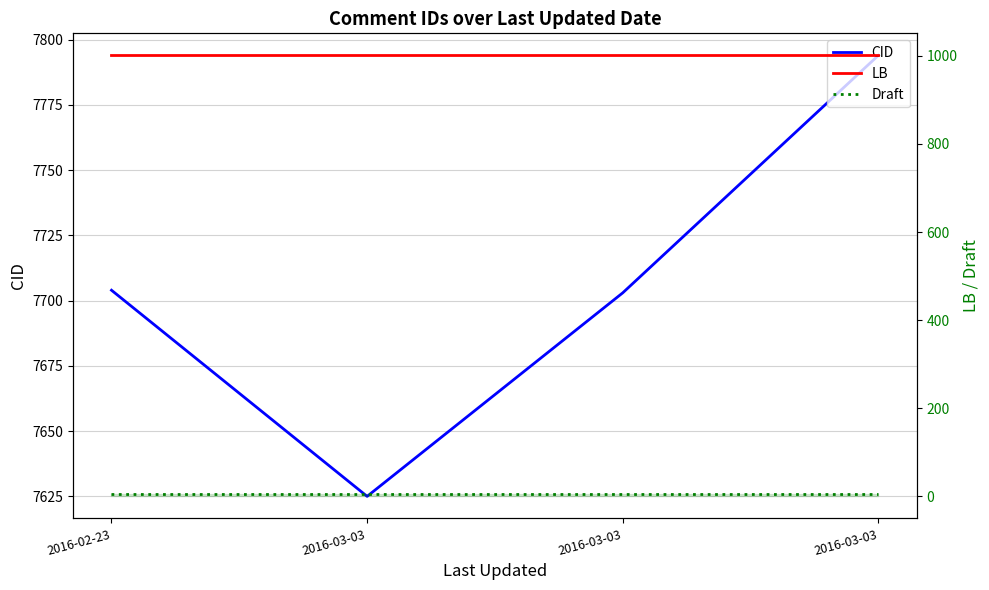

What is the greatest value displayed?

7794